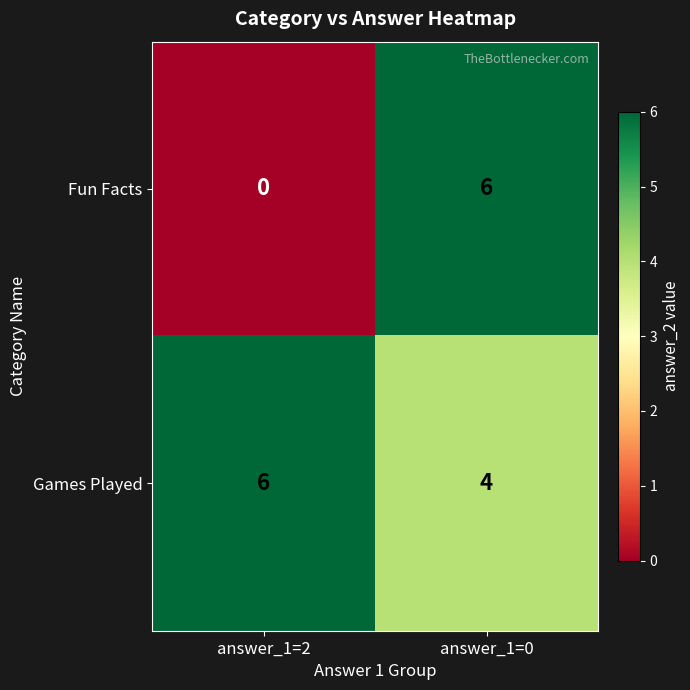

Which series has the widest spread of values?

Fun Facts